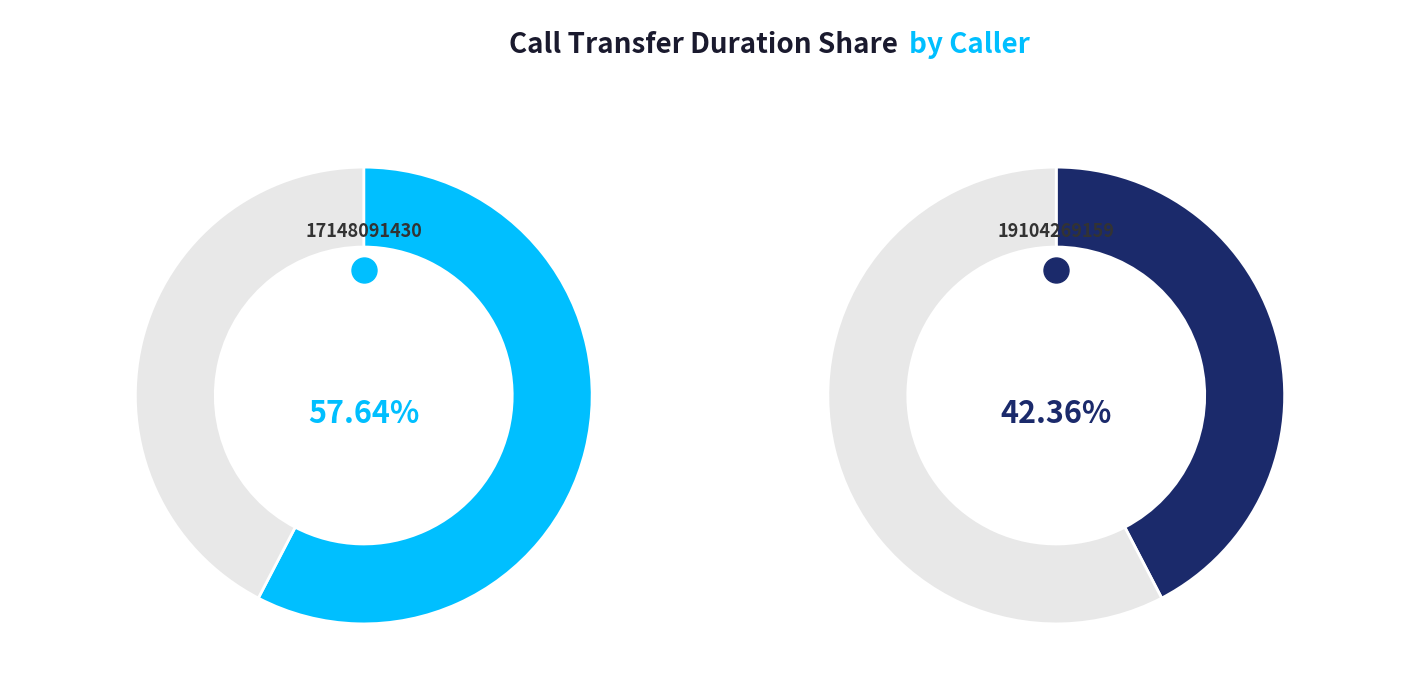

What is the largest slice in the pie chart?

17148091430